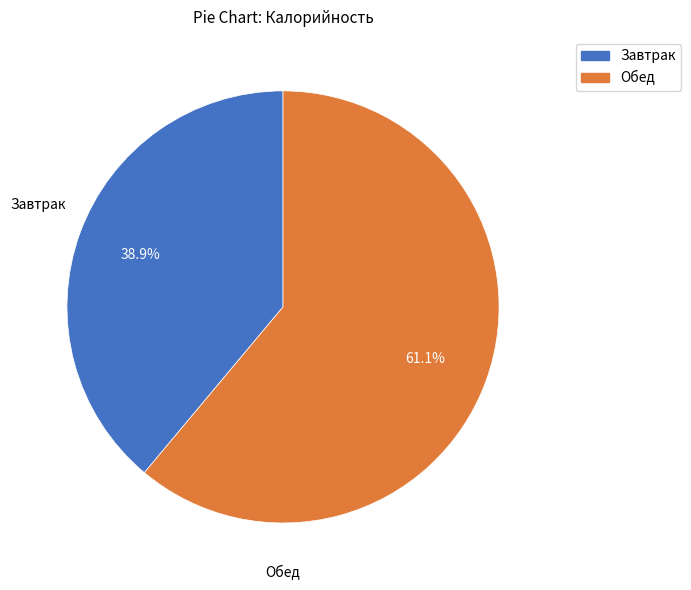

Do Обед and Завтрак together represent more than half of the pie?

Yes